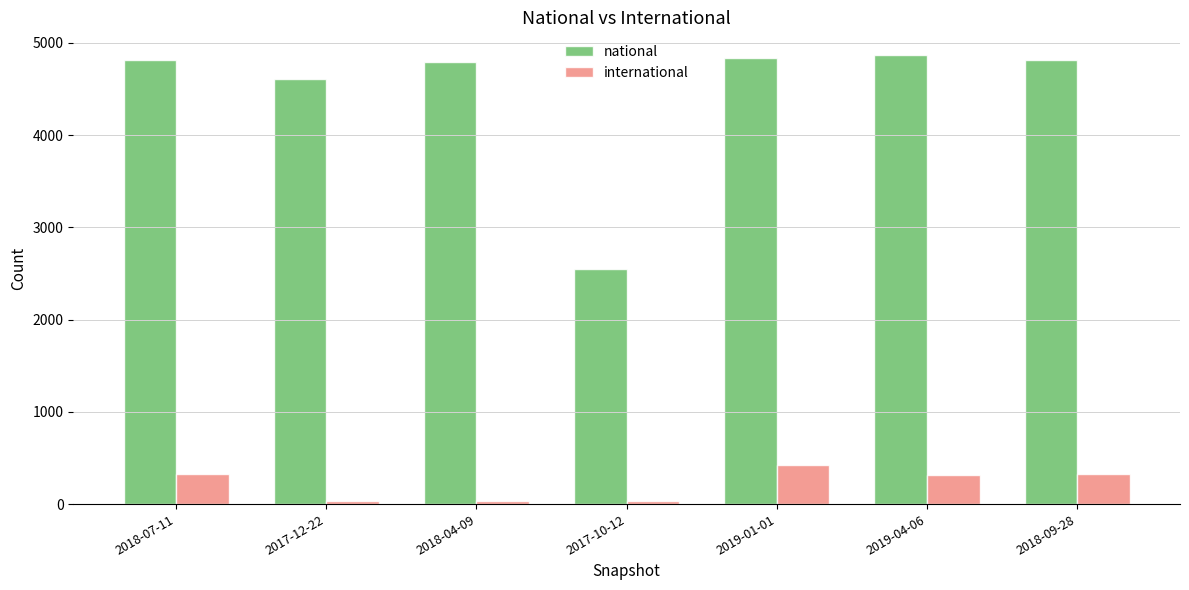

Where is national nearest to the value 3711?

2017-12-22